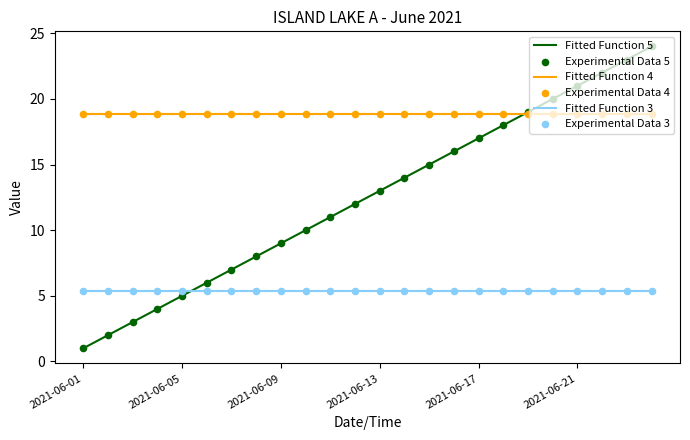

Which series has the largest total across all categories?

Fitted Function 4